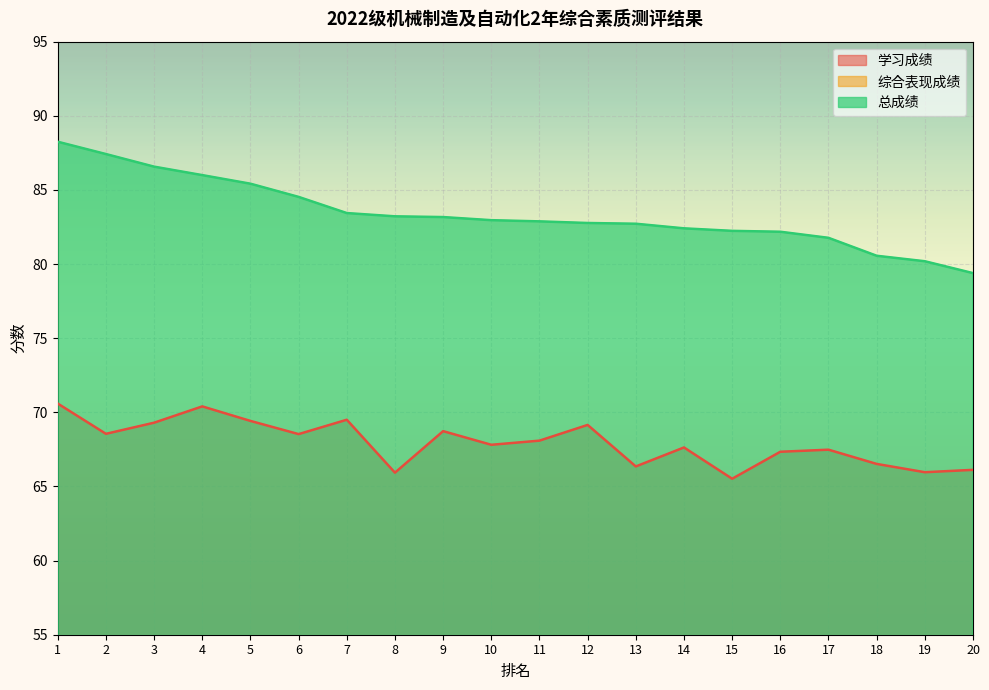

At which label is 综合表现成绩 closest to 16?

5